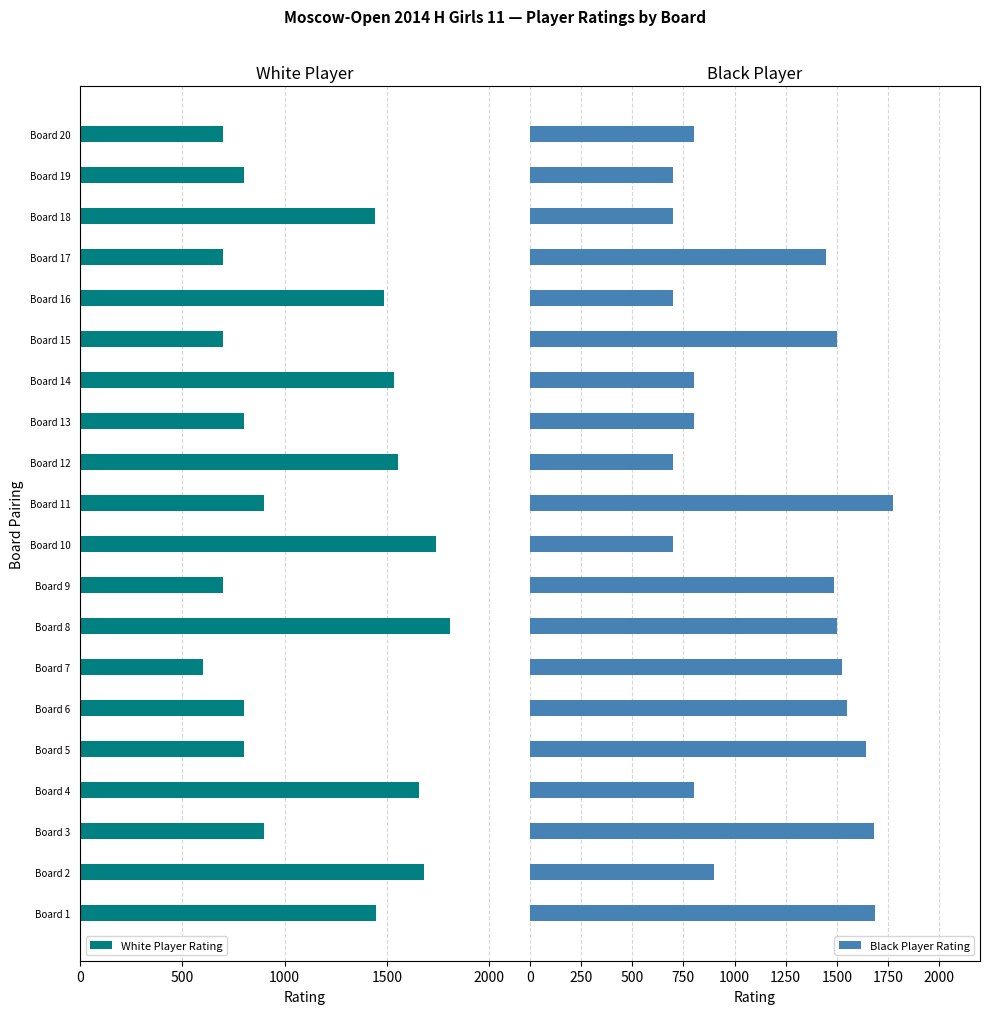

What is the sum of all Black Player Rating values?

23394